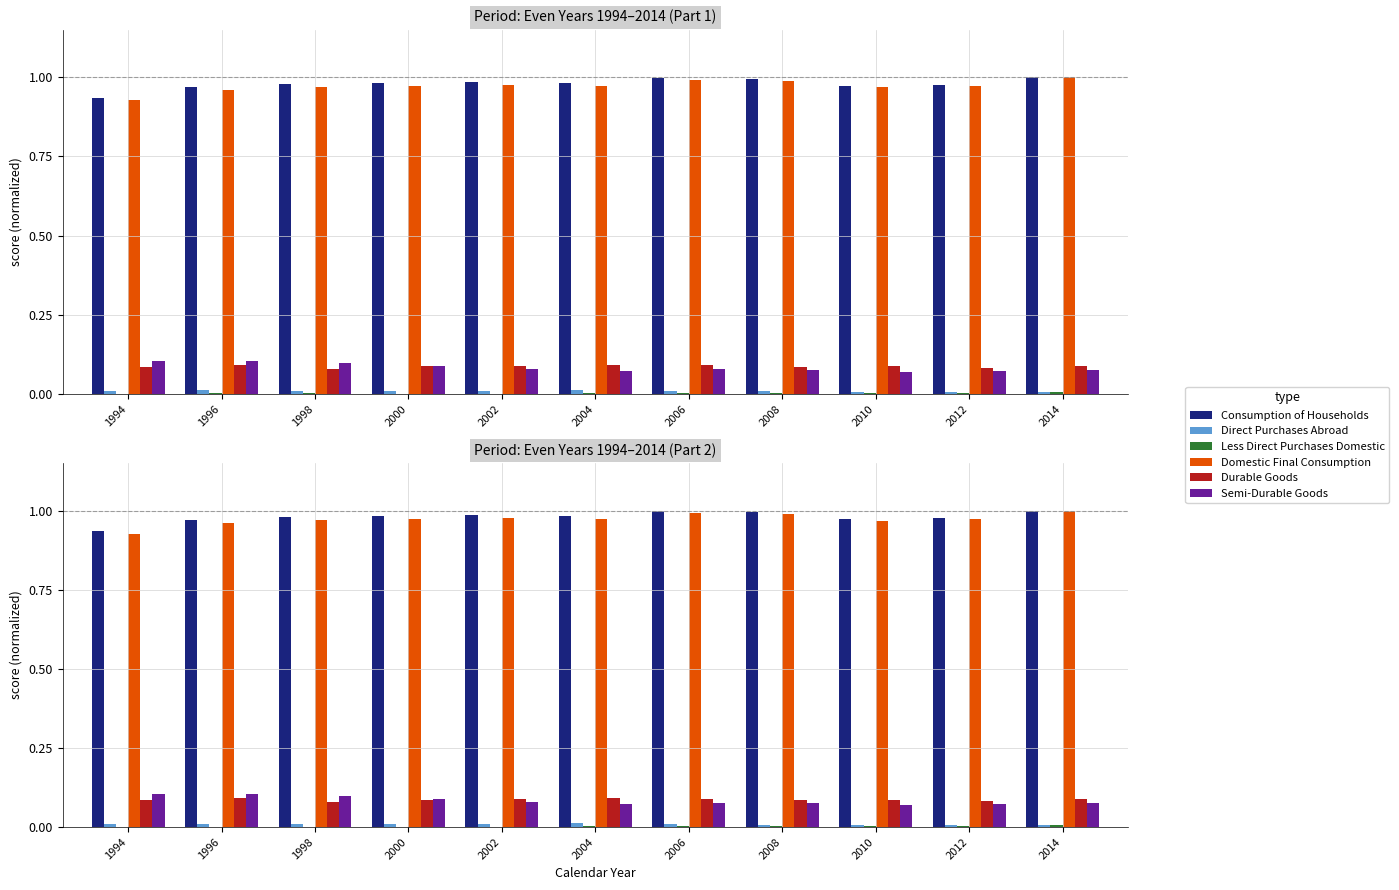

At how many categories does at least one series exceed 0?

11